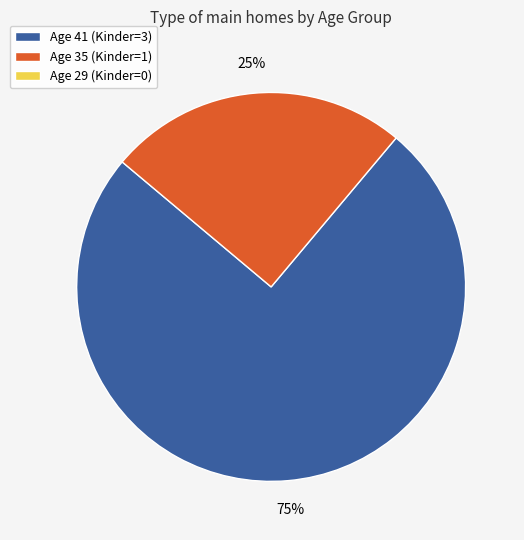

Count the number of slices in the pie.

2